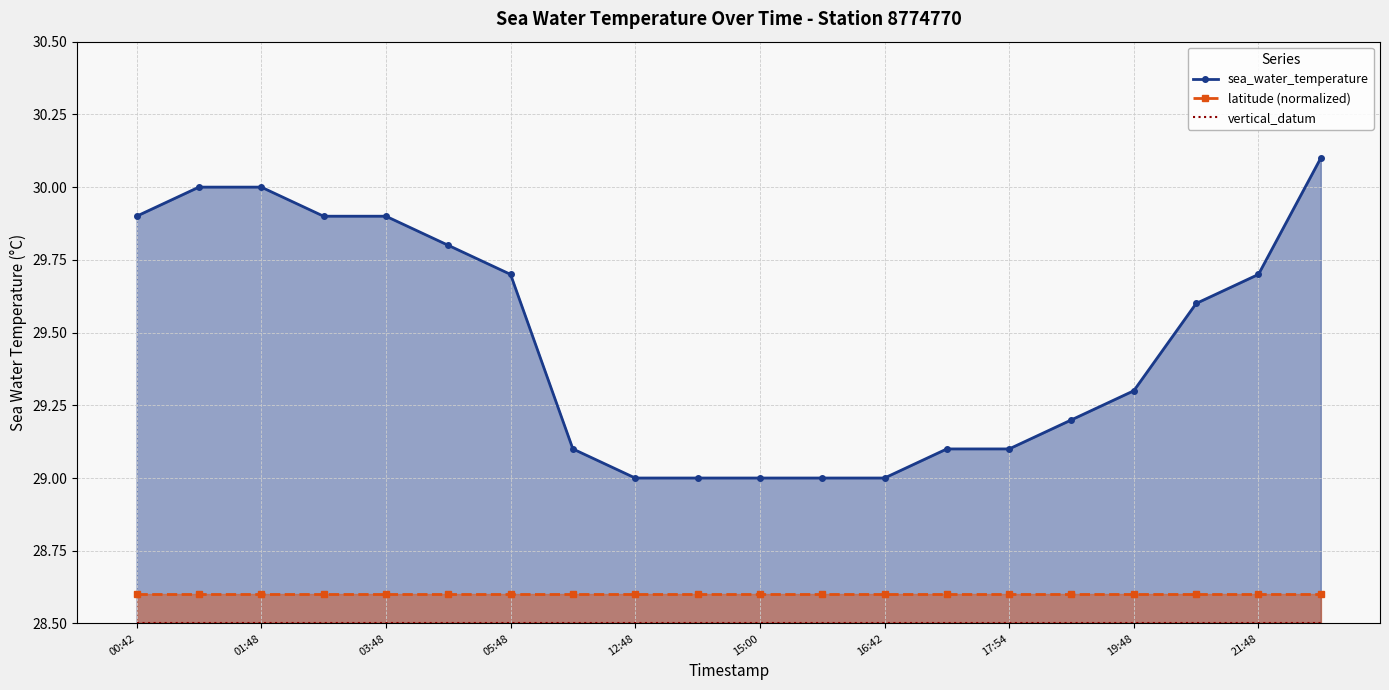

True or false: latitude (normalized) and sea_water_temperature cross at least once.

False